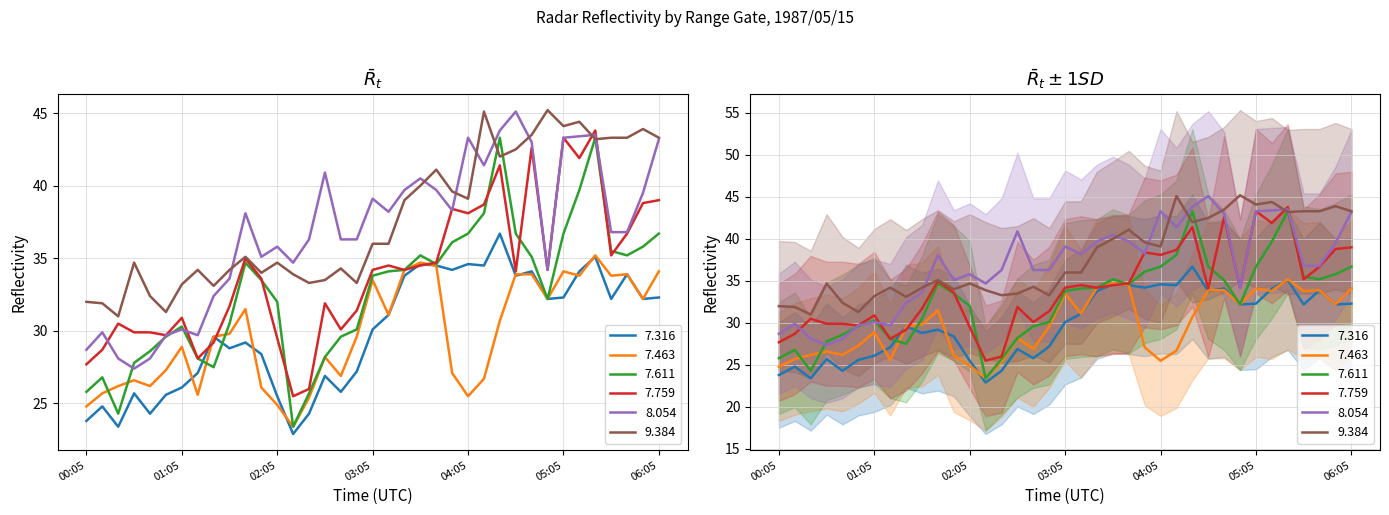

What is the total value across all series at 02:35?

189.6